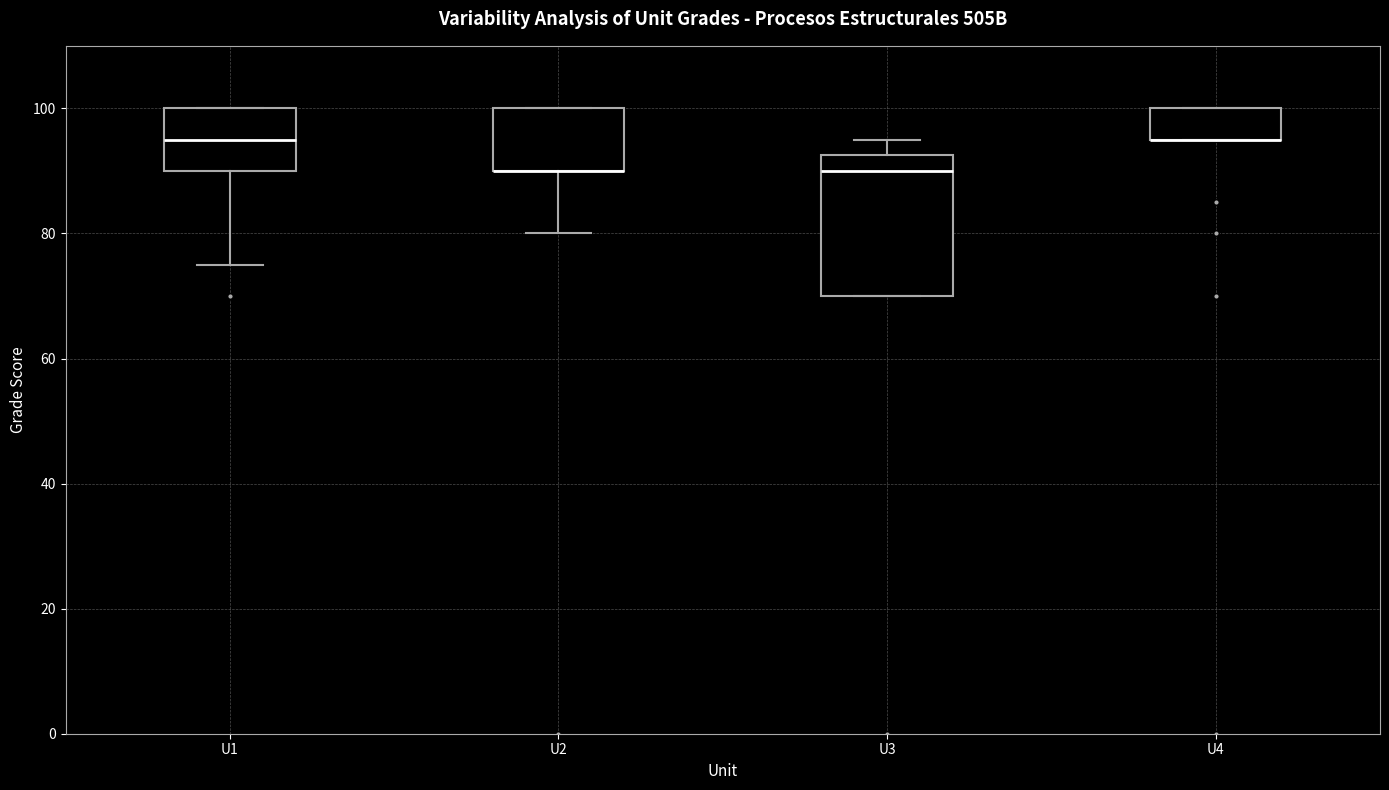

Reading left to right, transcribe this box plot: for each box, give where its median line is, the range the box spans, and where its two whiskers end, as read against the y-axis. The values are not printed on the chart, so give them approximately, as read against the axis.

U1: median 96, box 90 to 100, whiskers 76 to 100
U2: median 90 (drawn on the box's lower edge), box 90 to 100, whiskers 80 to 100
U3: median 90, box 70 to 92, whiskers 70 to 96
U4: median 96 (drawn on the box's lower edge), box 96 to 100, whiskers 96 to 100